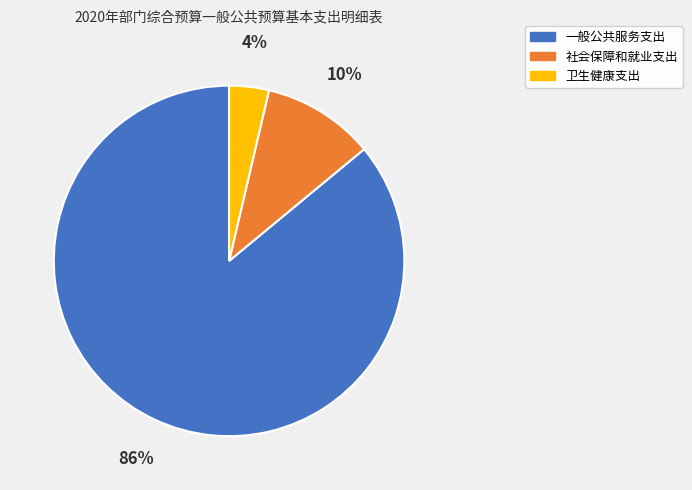

Which slice is the smallest?

卫生健康支出